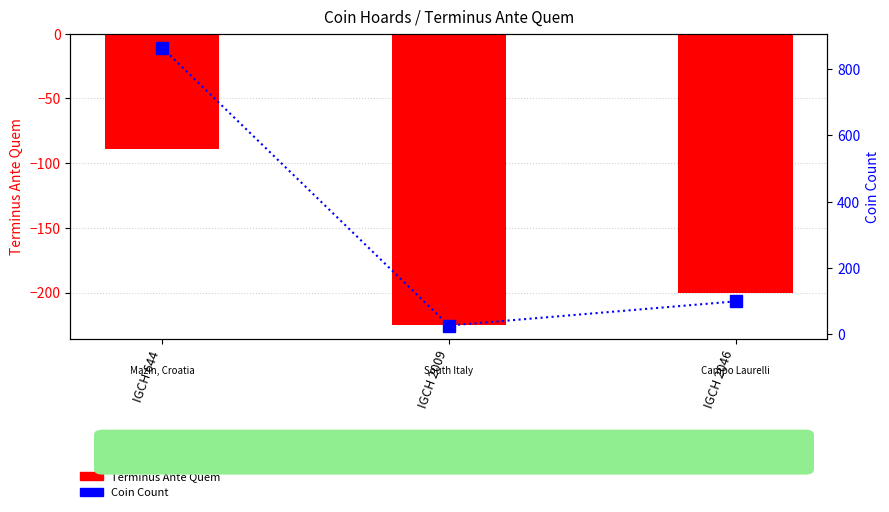

What are all the series names shown in the legend?

Terminus Ante Quem, Coin Count